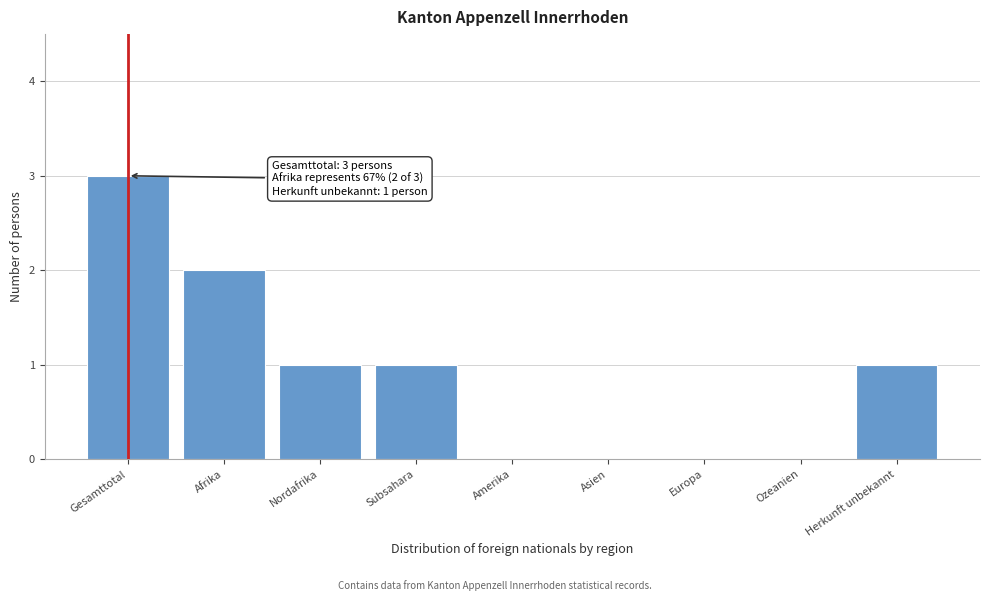

Reading right to left, list all the values displayed in this chart.

Herkunft unbekannt=1	Ozeanien=0	Europa=0	Asien=0	Amerika=0	Subsahara=1	Nordafrika=1	Afrika=2	Gesamttotal=3